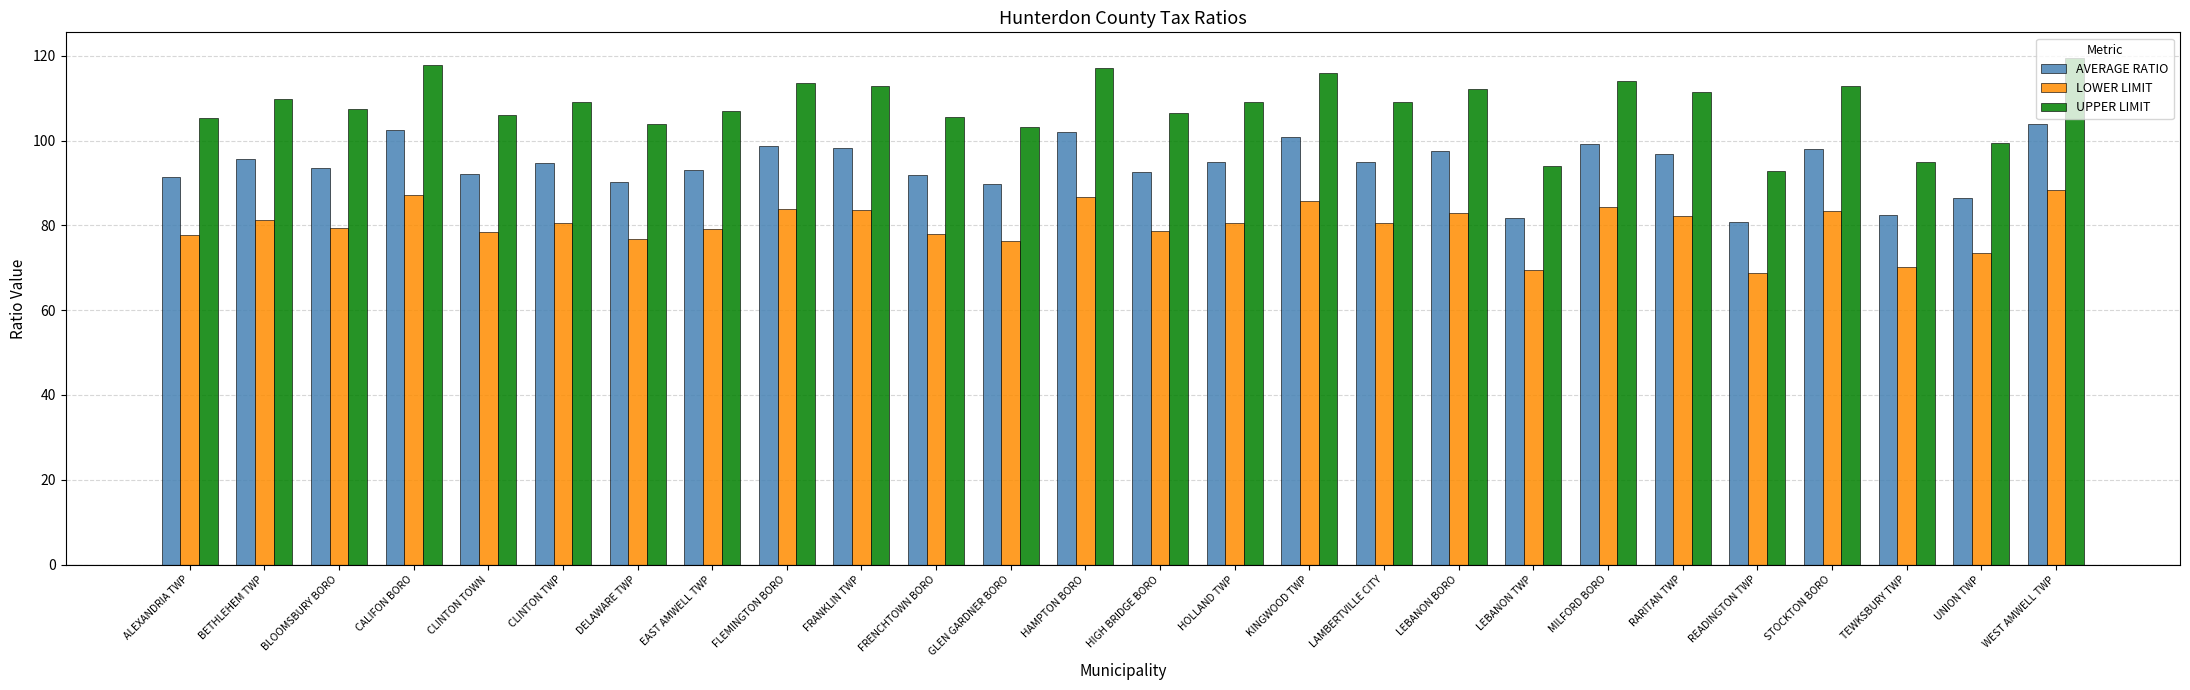

Rank the series by their maximum value, from lowest to highest.

LOWER LIMIT, AVERAGE RATIO, UPPER LIMIT